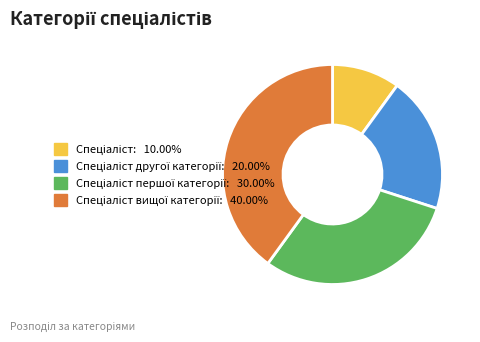

Is there any slice that represents more than half of the pie?

No